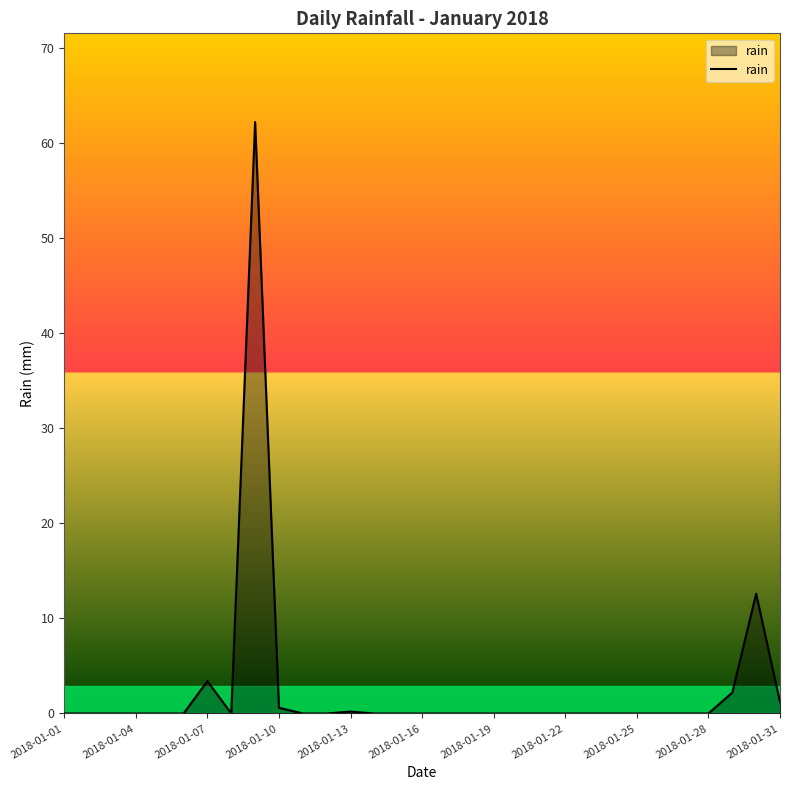

What is the maximum value shown in the chart?

62.2